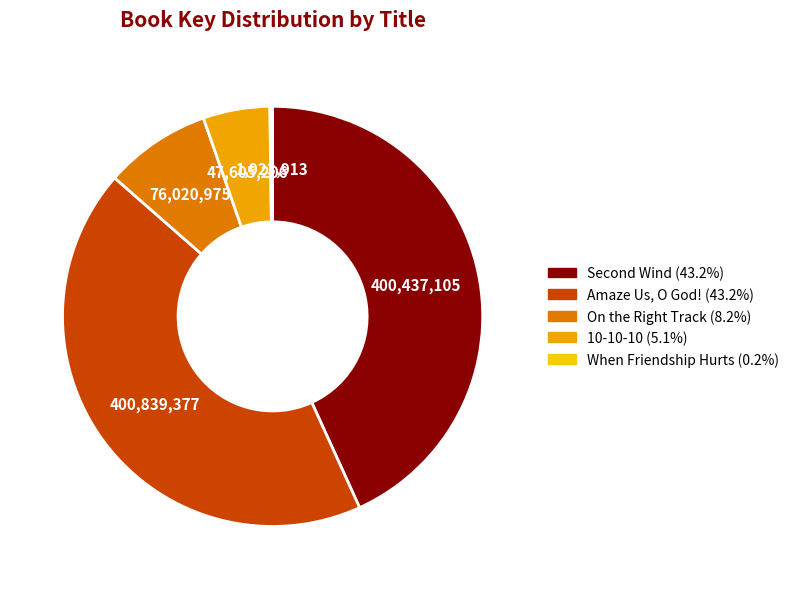

Is there any slice that represents more than half of the pie?

No